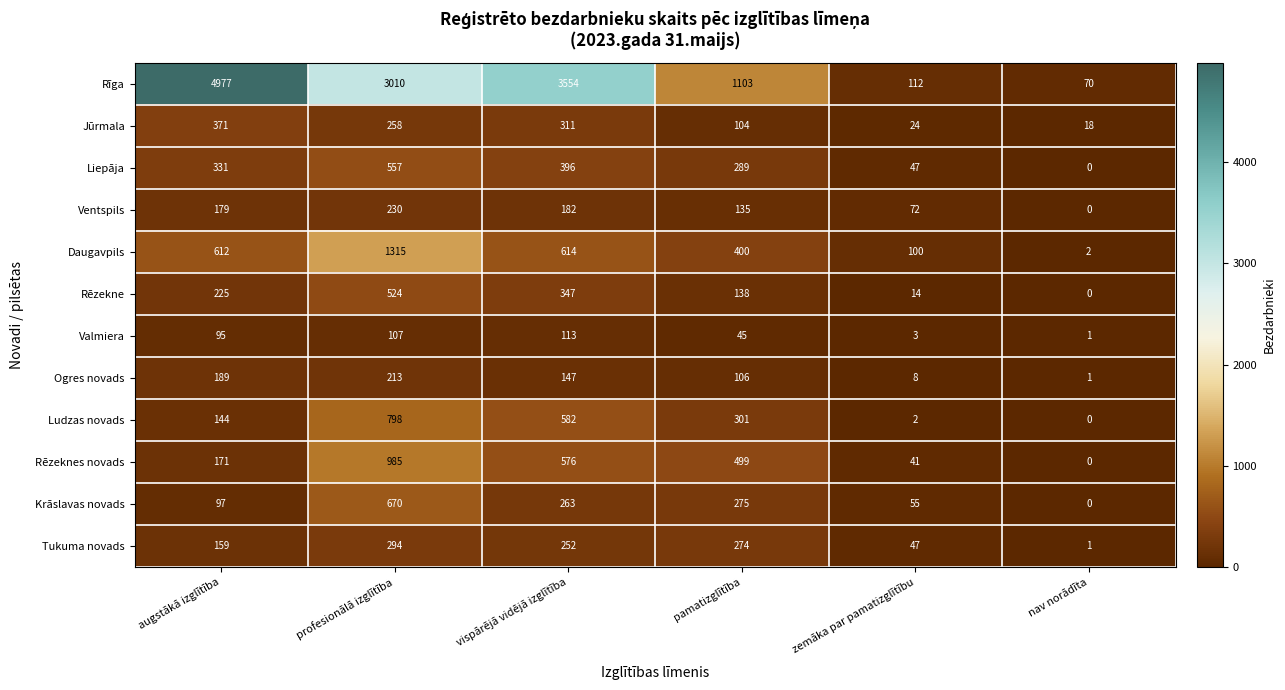

At which label is Rēzekne closest to 262?

augstākā izglītība